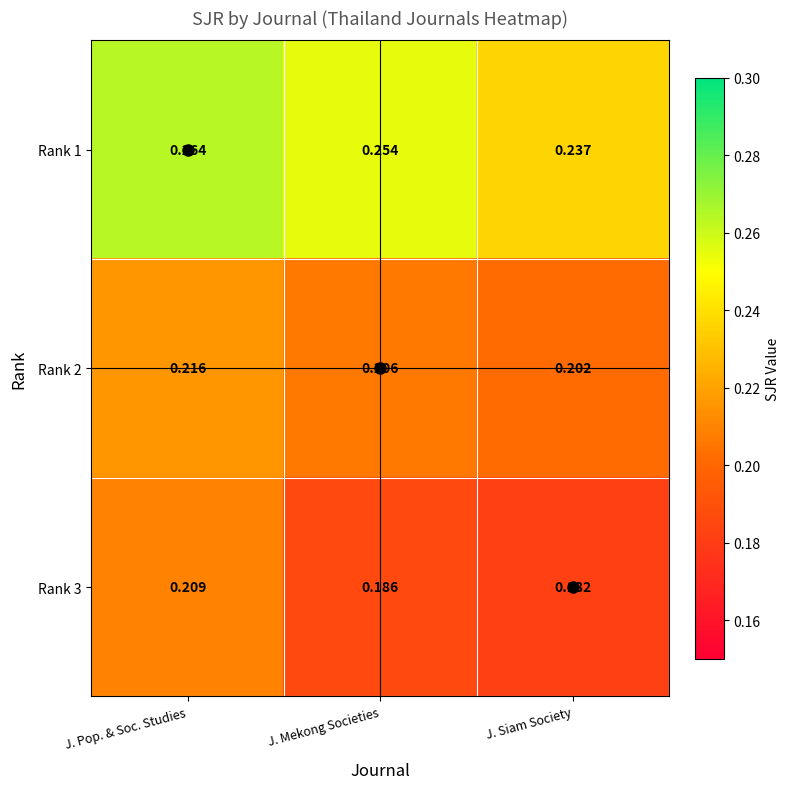

Is the value of Rank 3 at J. Siam Society greater than the value of Rank 1 at J. Siam Society?

No